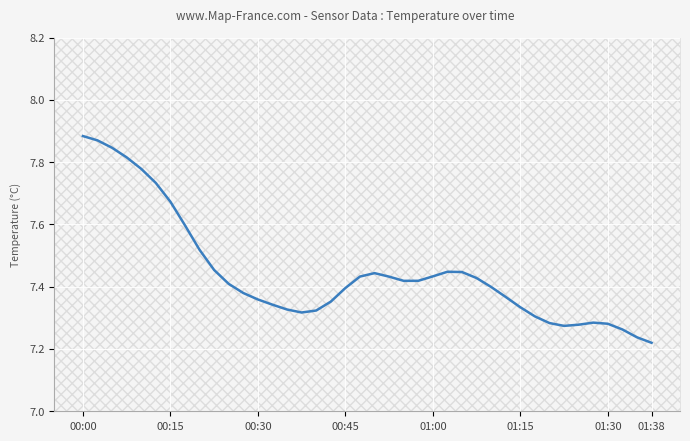

What is the difference between the second highest and minimum values?

0.6